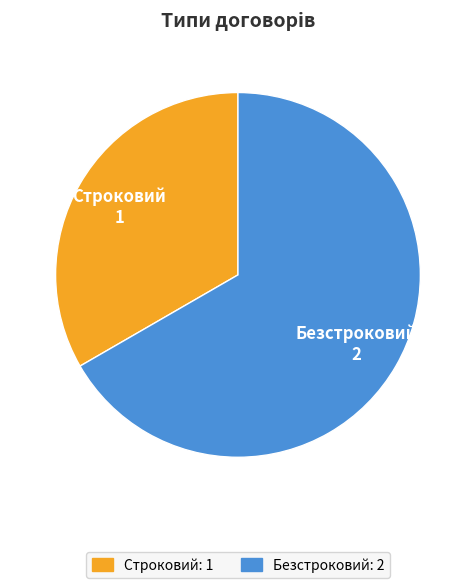

Is it true that Безстроковий is 67% of the pie?

True